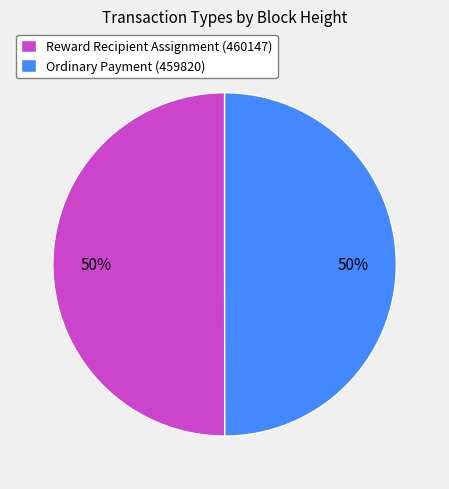

Count the number of slices in the pie.

2